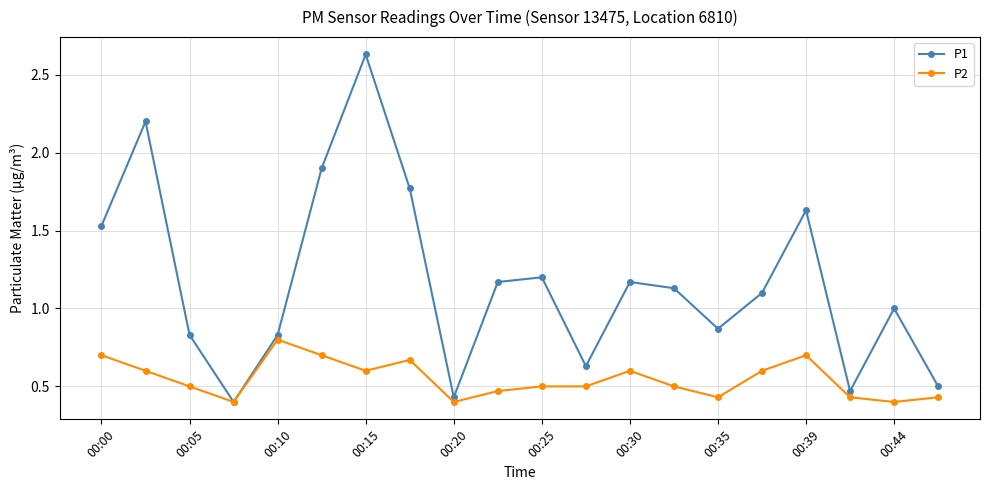

Which series has the largest total across all categories?

P1